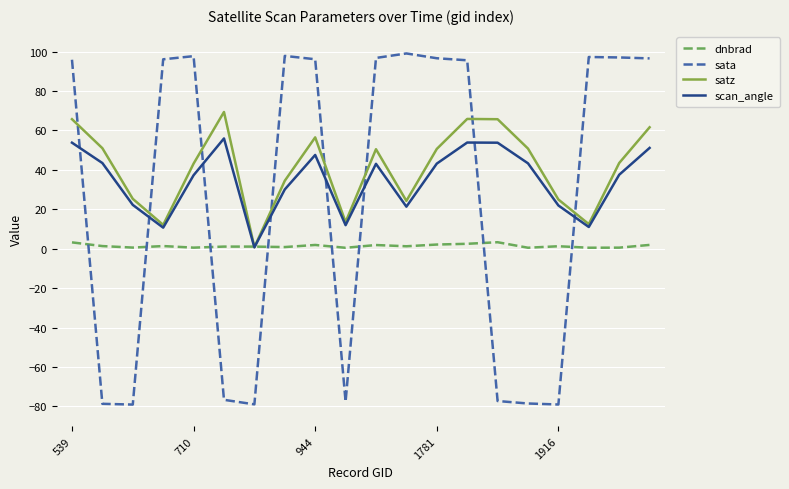

True or false: sata and satz intersect in this chart.

True